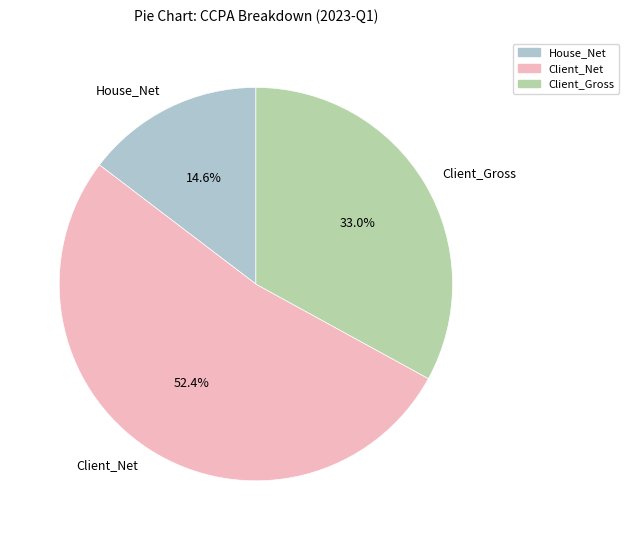

What is the smallest slice in the pie chart?

House_Net